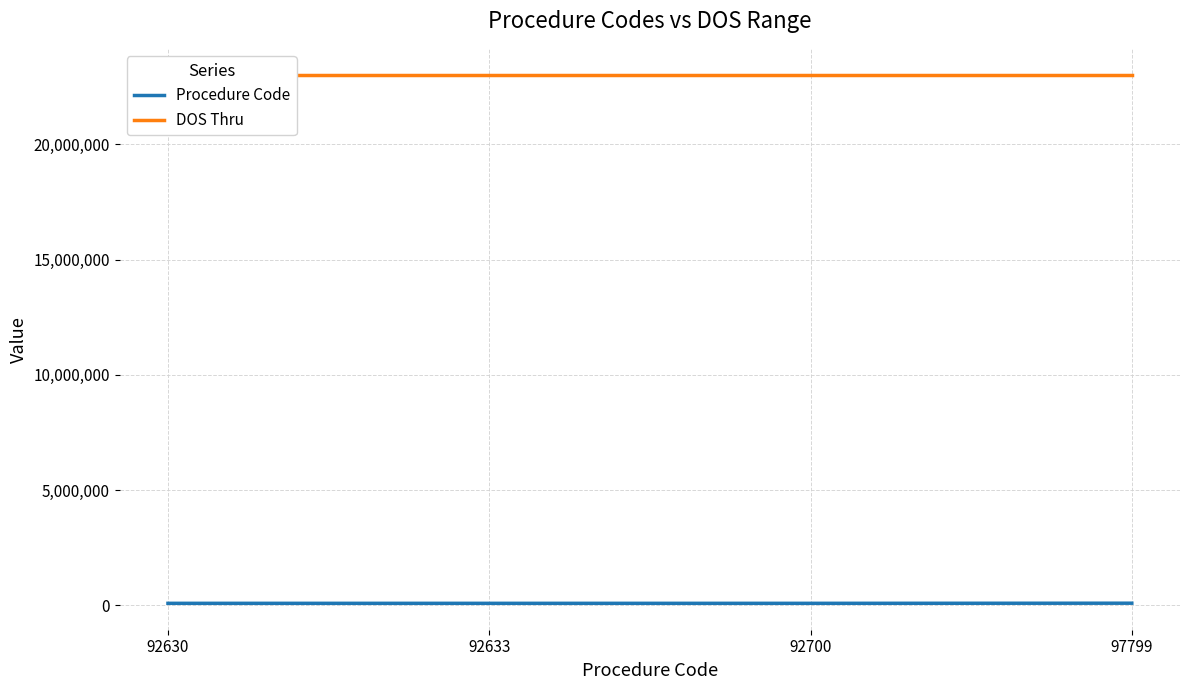

How many lines are shown in the chart?

2